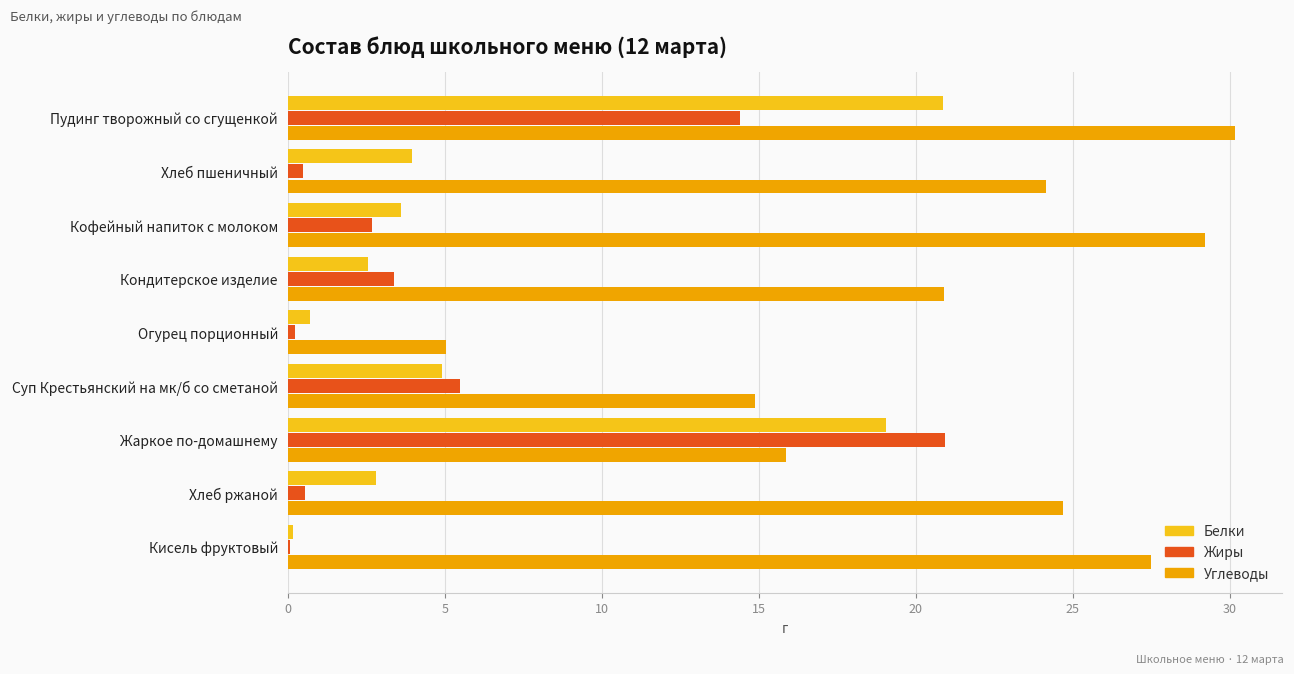

What is the sum of all Белки values?

58.6